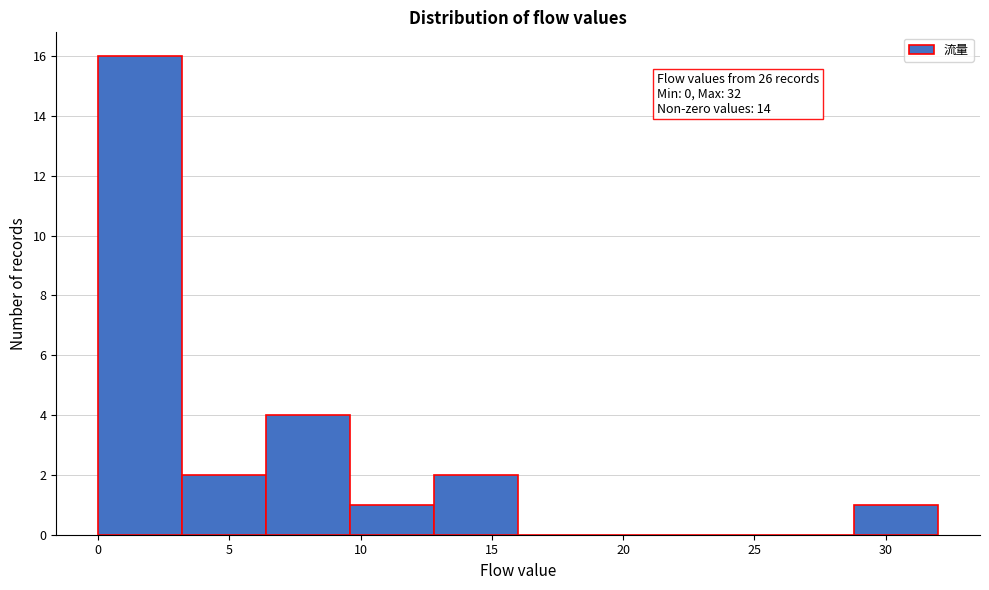

Over which range of the x-axis is the bar tallest?

0.0 to 3.2